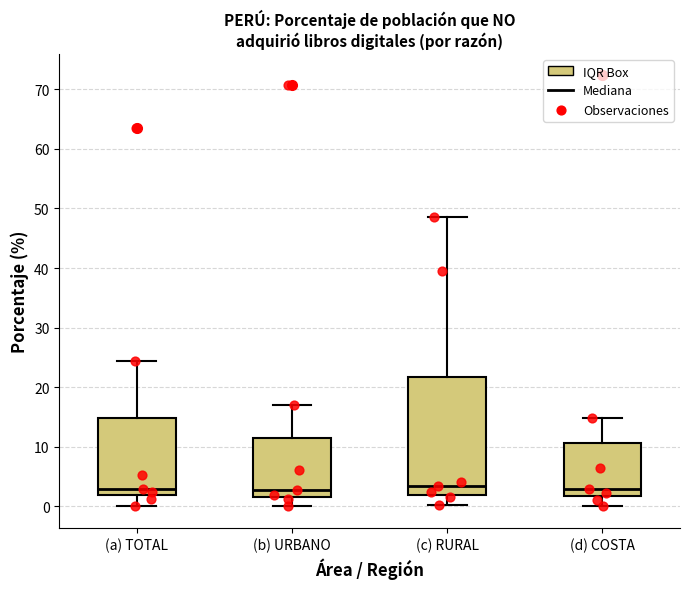

Which box is the tallest, from its lower edge to its upper edge?

(c) RURAL